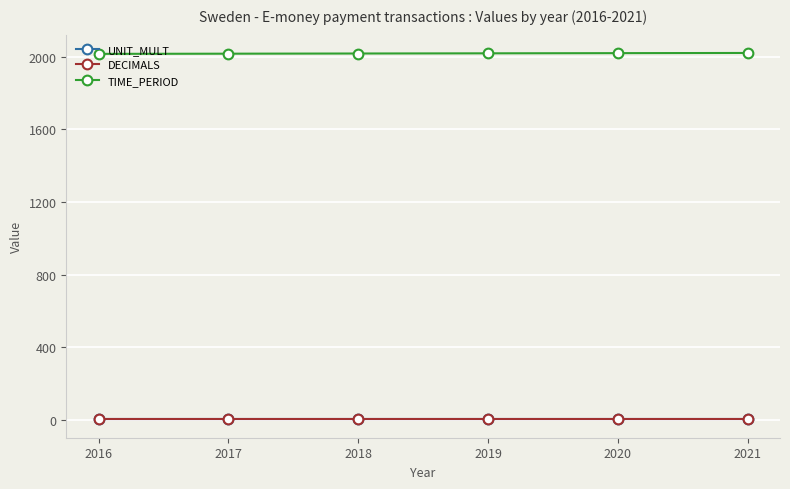

True or false: TIME_PERIOD has more than 2 points higher than both neighbors.

False